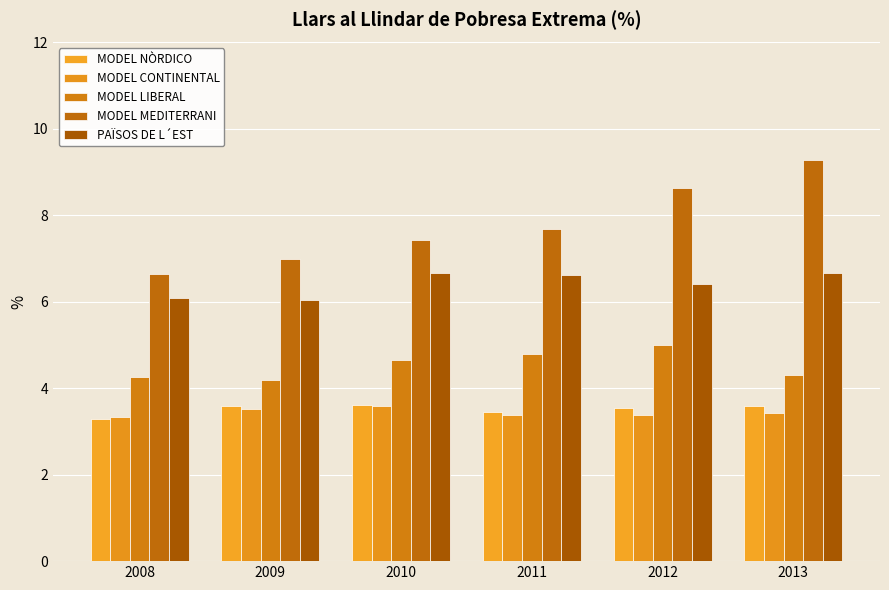

Reading left to right, extract all data points from this chart.

MODEL NÒRDICO: 3.3	3.6	3.6	3.4	3.5	3.6
MODEL CONTINENTAL: 3.3	3.5	3.6	3.4	3.4	3.4
MODEL LIBERAL: 4.2	4.2	4.7	4.8	5.0	4.3
MODEL MEDITERRANI: 6.7	7.0	7.4	7.7	8.6	9.3
PAÏSOS DE L´EST: 6.1	6.0	6.7	6.6	6.4	6.7